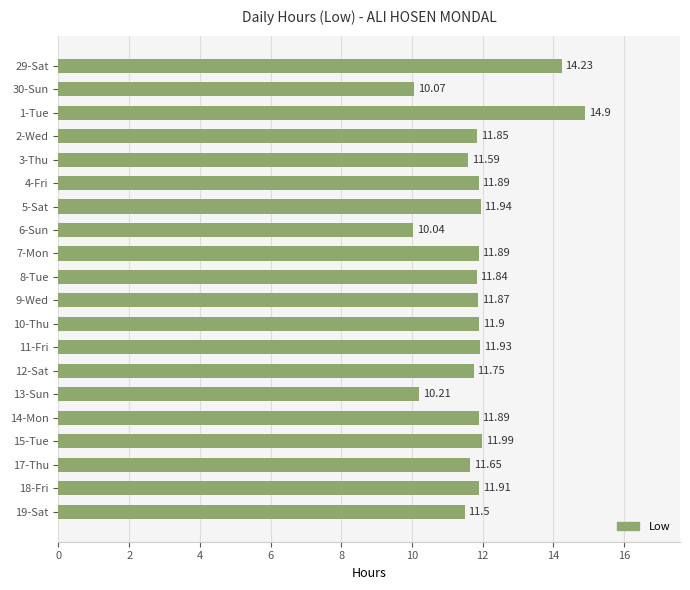

Approximately how many times larger is the value at 2-Wed compared to 19-Sat?

1.0